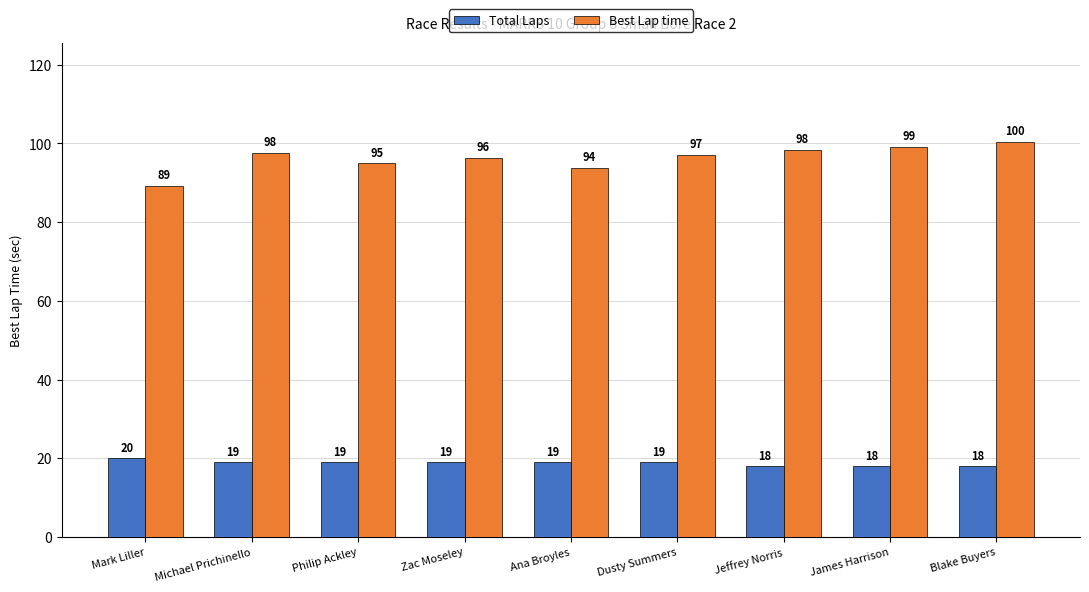

How many bars are there in total?

18